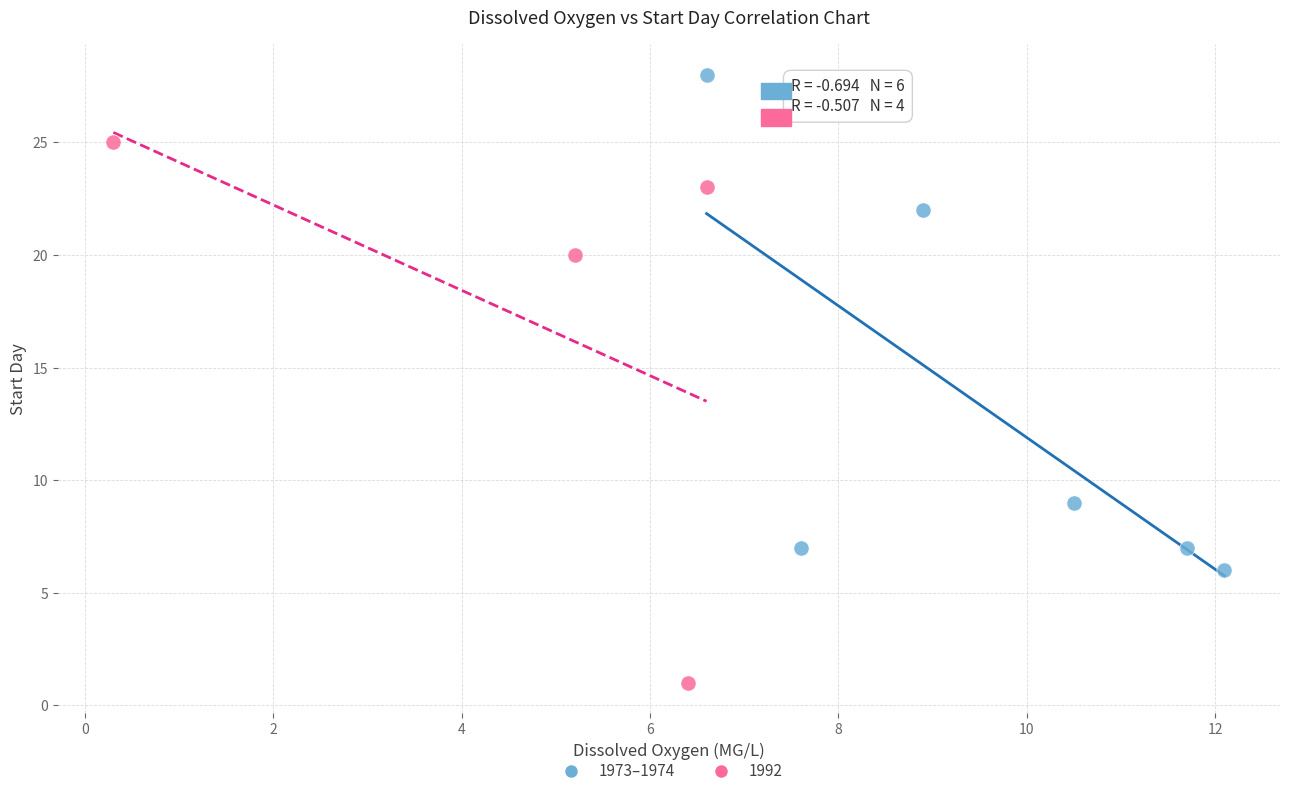

Which series reaches the maximum Y coordinate?

1973–1974